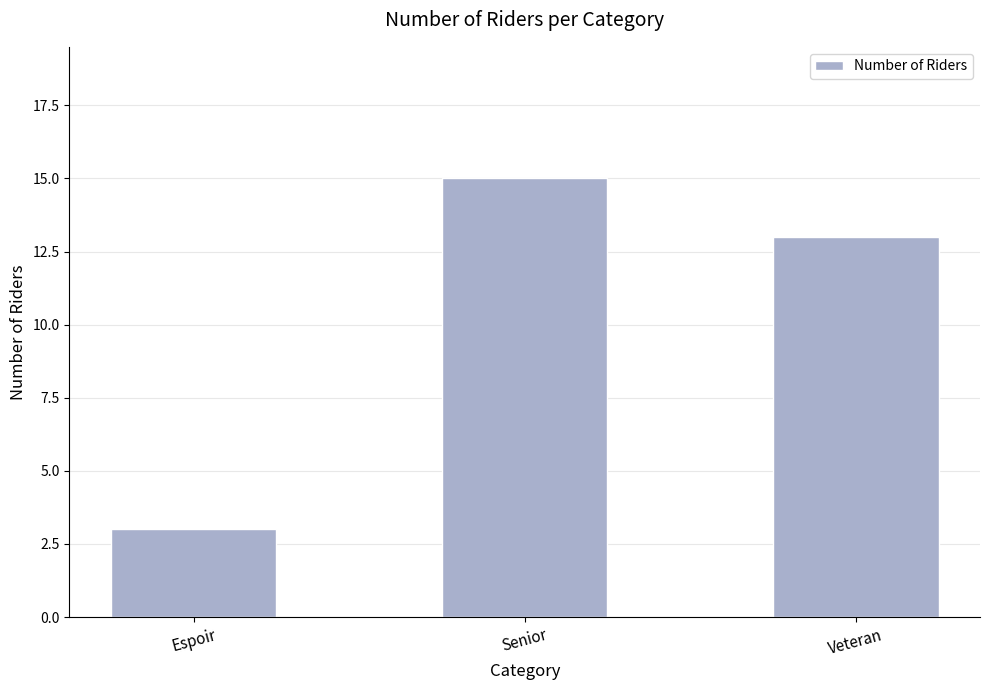

List the labels in order of value, largest first.

Senior, Veteran, Espoir